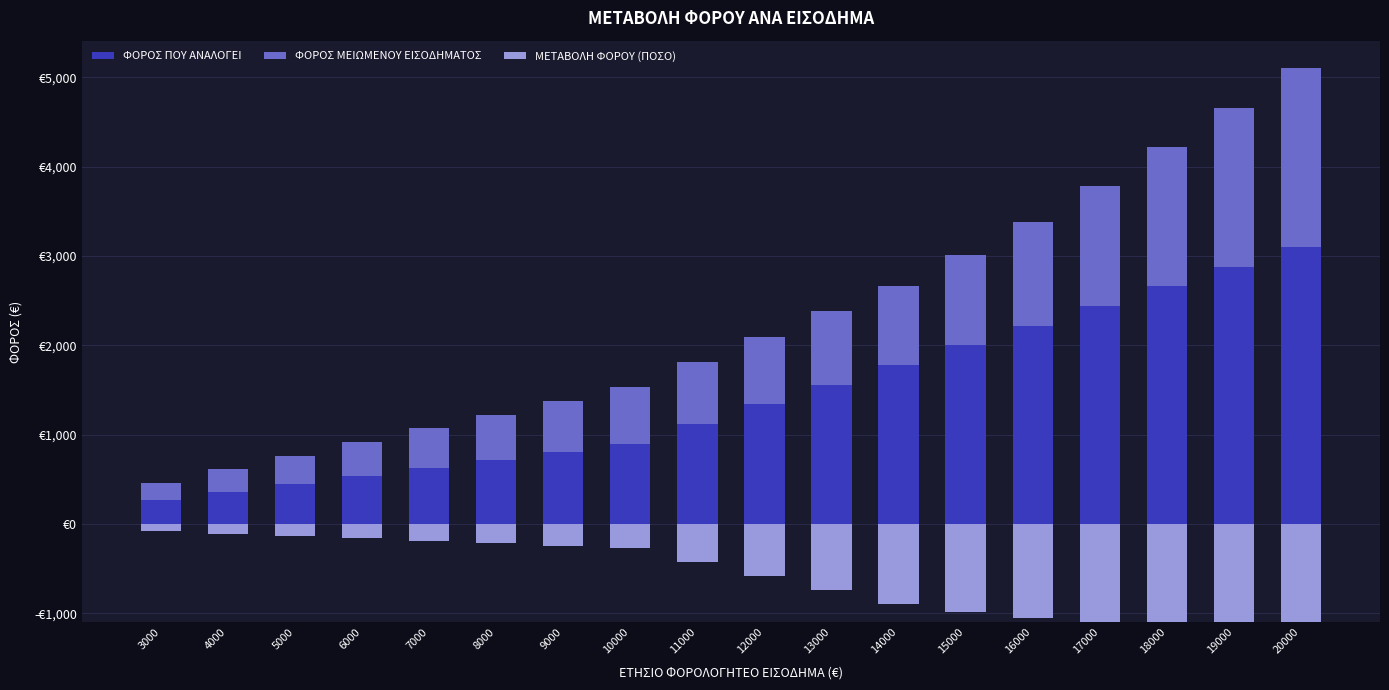

Reading left to right, extract all data points from this chart.

ΦΟΡΟΣ ΠΟΥ ΑΝΑΛΟΓΕΙ: 3000=270	4000=360	5000=450	6000=540	7000=630	8000=720	9000=810	10000=900	11000=1120	12000=1340	13000=1560	14000=1780	15000=2000	16000=2220	17000=2440	18000=2660	19000=2880	20000=3100
ΦΟΡΟΣ ΜΕΙΩΜΕΝΟΥ ΕΙΣΟΔΗΜΑΤΟΣ: 3000=189	4000=252	5000=315	6000=378	7000=441	8000=504	9000=567	10000=630	11000=693	12000=756	13000=819	14000=882	15000=1010	16000=1164	17000=1340	18000=1560	19000=1780	20000=2000
ΜΕΤΑΒΟΛΗ ΦΟΡΟΥ (ΠΟΣΟ): 3000=81	4000=108	5000=135	6000=162	7000=189	8000=216	9000=243	10000=270	11000=427	12000=584	13000=741	14000=898	15000=990	16000=1056	17000=1100	18000=1100	19000=1100	20000=1100